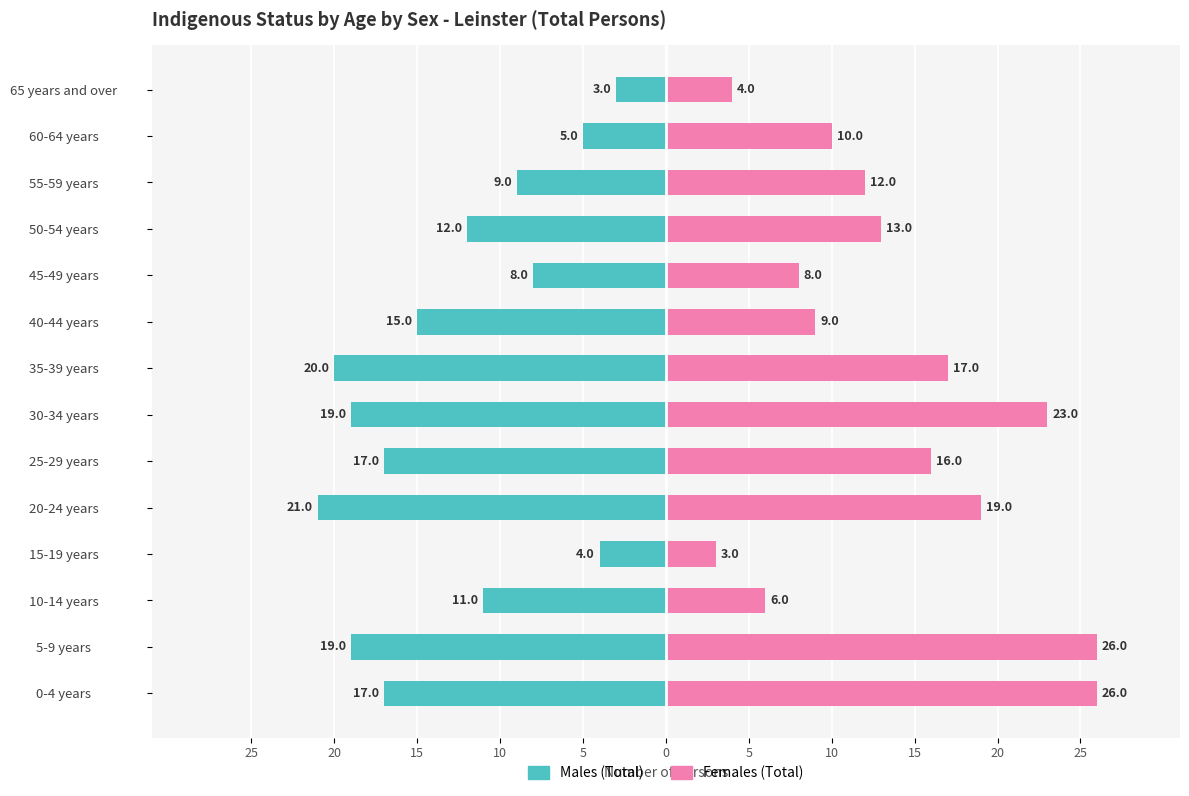

Rank the series by their maximum value, from lowest to highest.

Males, Females